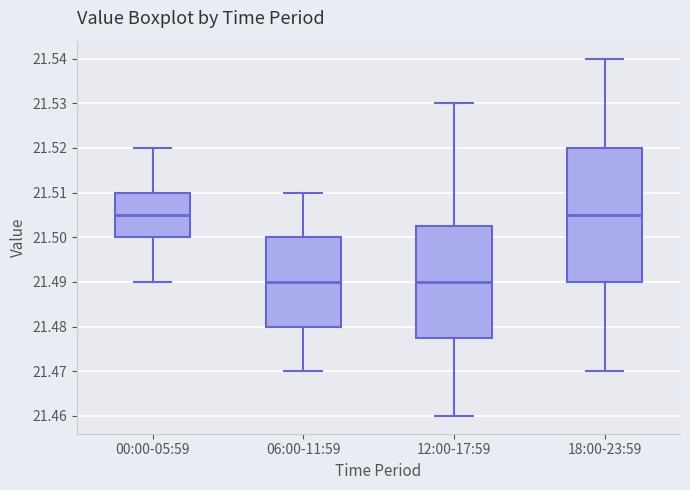

Comparing the boxes themselves (not the whiskers), which one is the tallest?

18:00-23:59